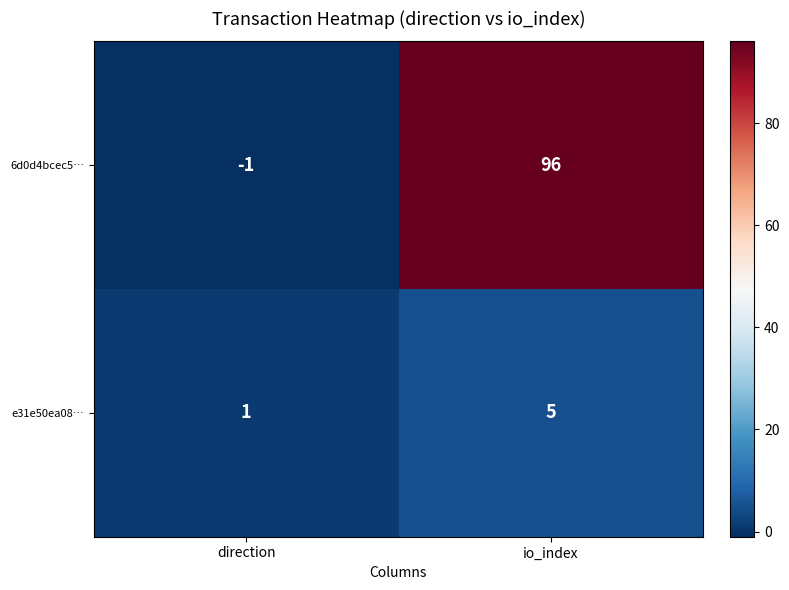

How many distinct data groups are displayed?

2